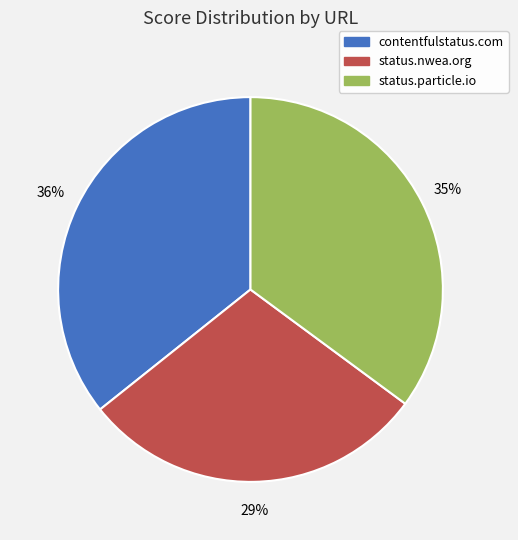

Combined, do status.particle.io and contentfulstatus.com account for over 50%?

Yes